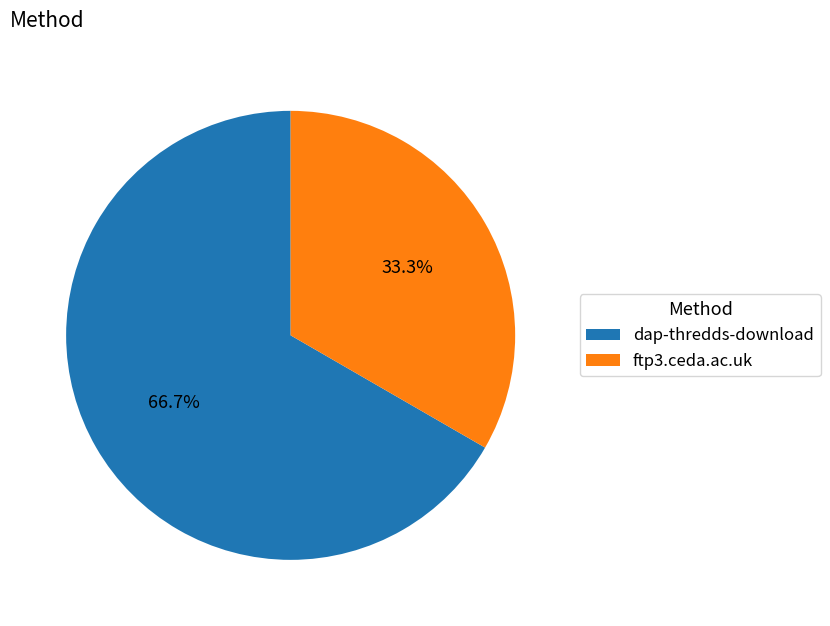

To the nearest percent, what percentage of the pie is dap-thredds-download?

67%